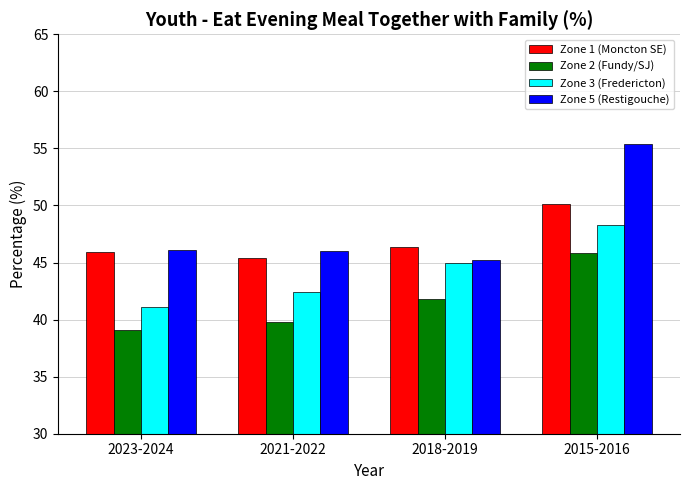

How many values in the Zone 2 (Fundy/SJ) series are below 41?

2